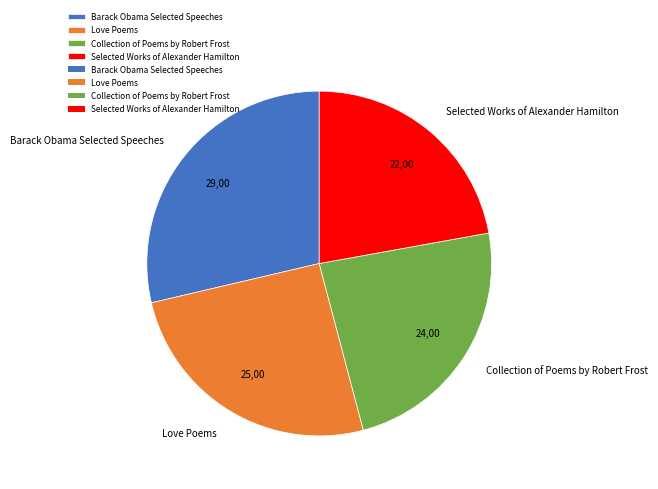

Rank the categories by value from highest to lowest.

Barack Obama Selected Speeches, Love Poems, Collection of Poems by Robert Frost, Selected Works of Alexander Hamilton